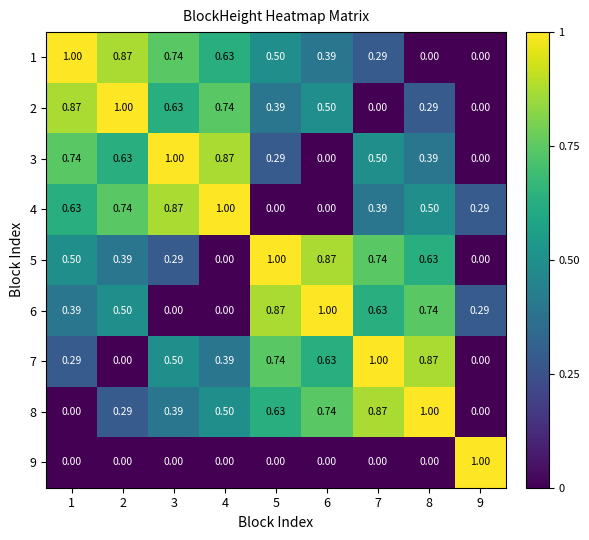

Count the number of data series in this chart.

9